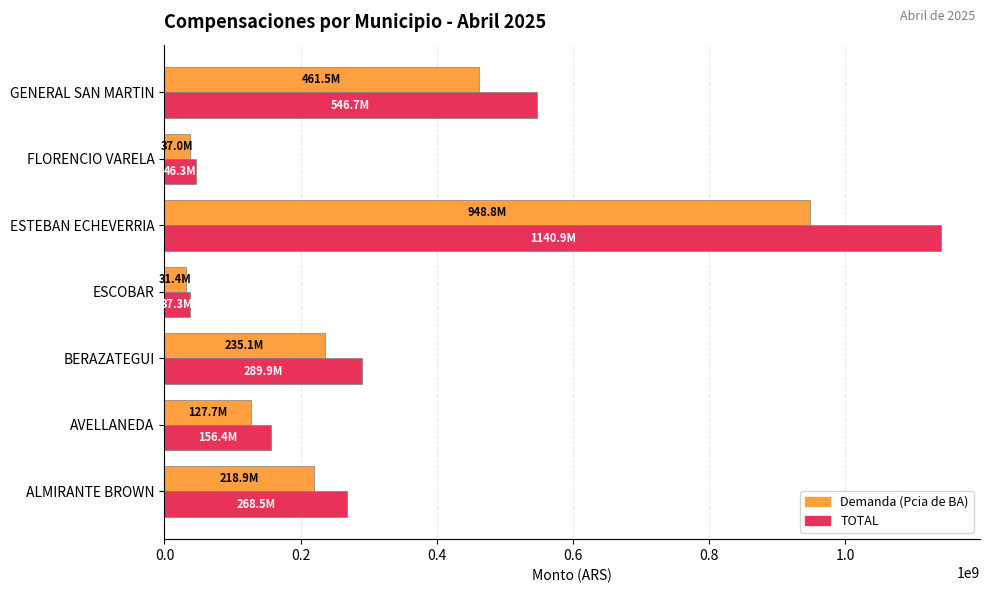

What are all the series names shown in the legend?

Demanda (Pcia de BA), TOTAL